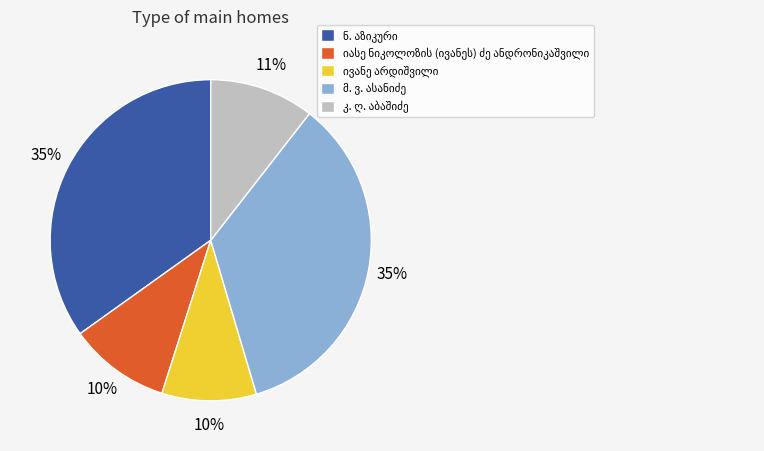

How many segments does this pie chart have?

5